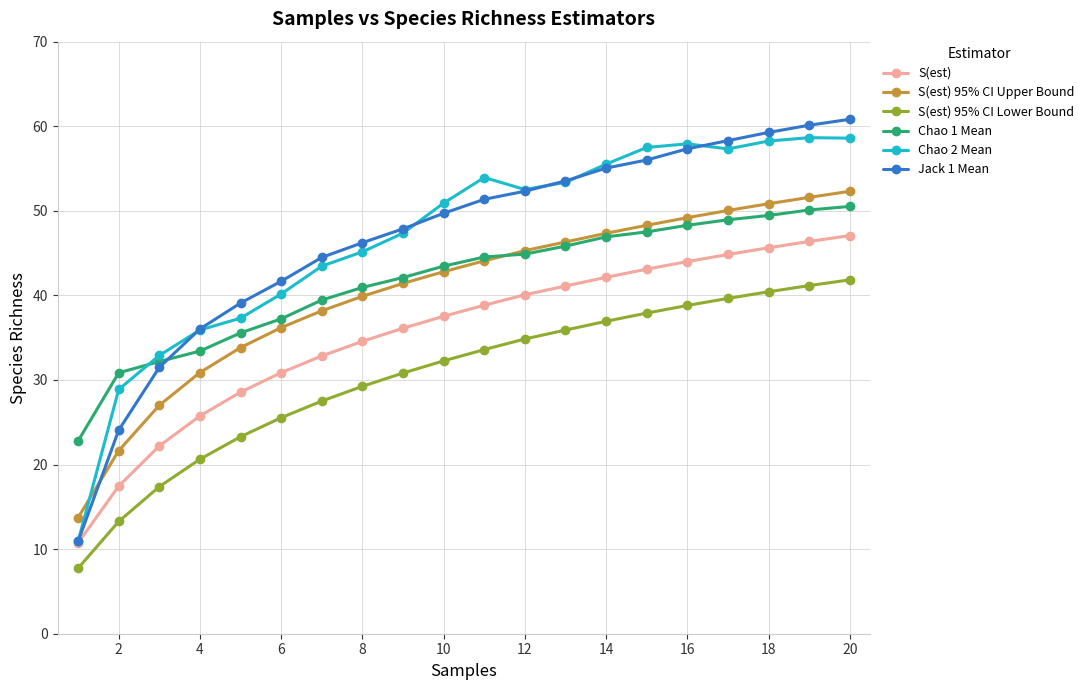

What is the value of the Chao 1 Mean point at the 13th from the left?

45.8